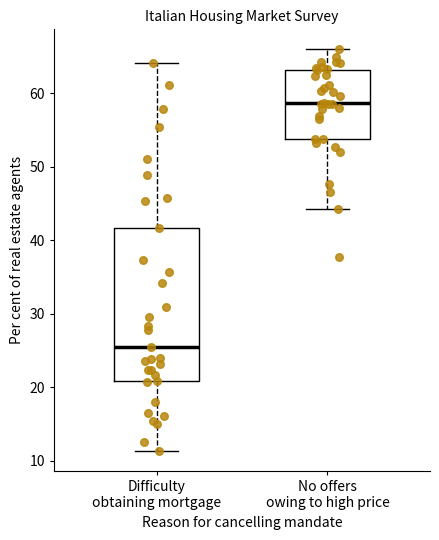

Reading left to right, transcribe this box plot: for each box, give where its median line is, the range the box spans, and where its two whiskers end, as read against the y-axis. The values are not printed on the chart, so give them approximately, as read against the axis.

Difficulty obtaining mortgage: median 26, box 21 to 42, whiskers 11 to 64
No offers owing to high price: median 59, box 54 to 63, whiskers 44 to 66